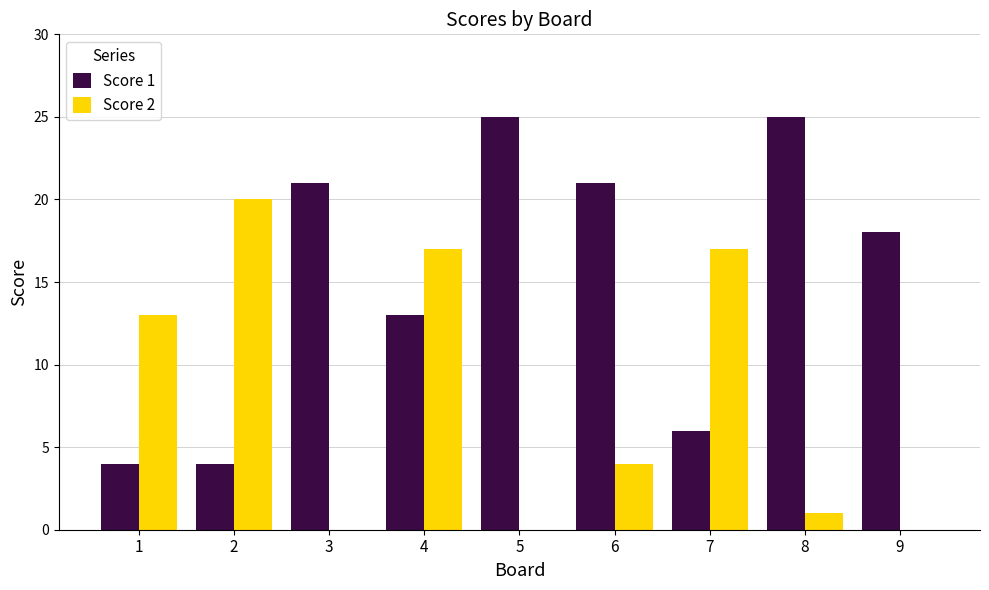

What is the sum of the Score 1 values at 2 and 1?

8